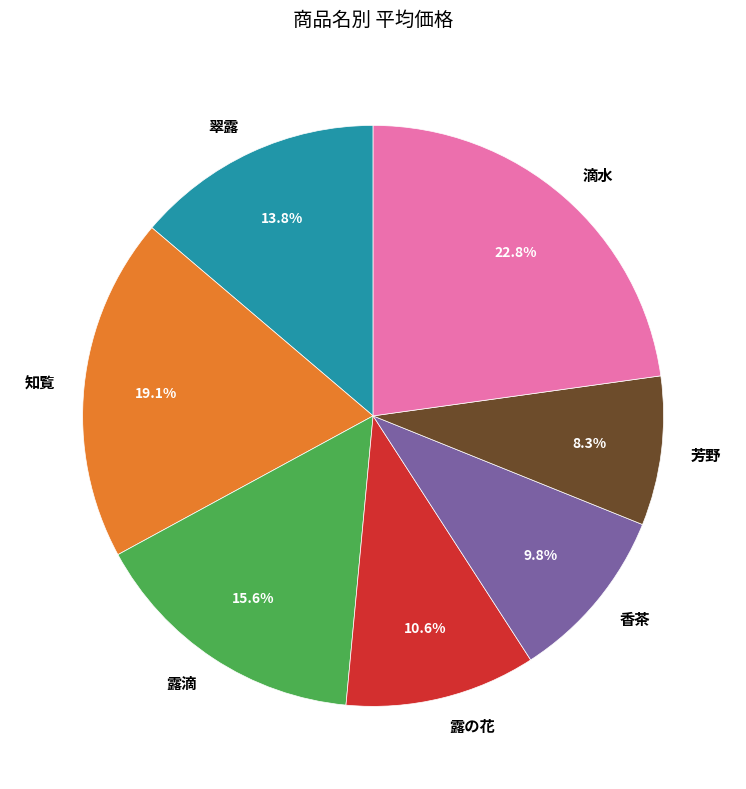

What is the ratio of the value at 露の花 to the value at 香茶?

1.1